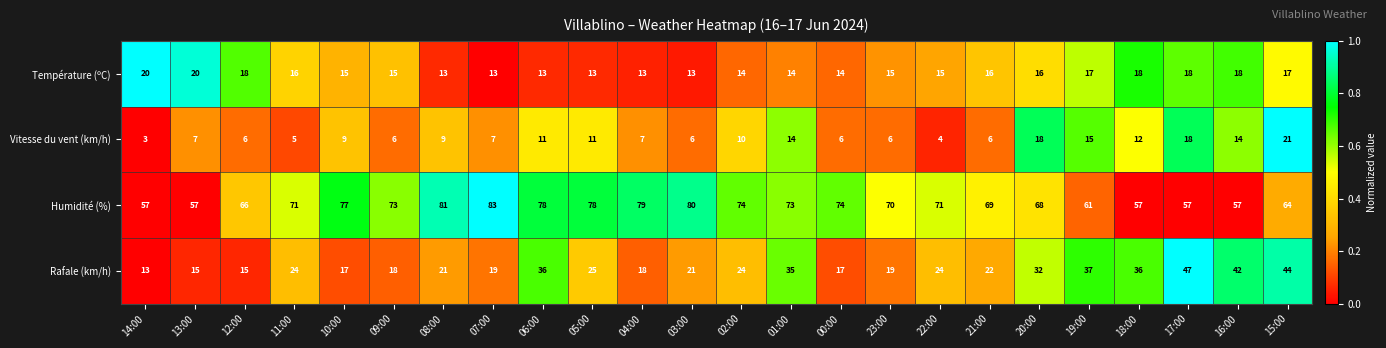

True or false: Humidité (%) has a value of 83 at 07:00.

True